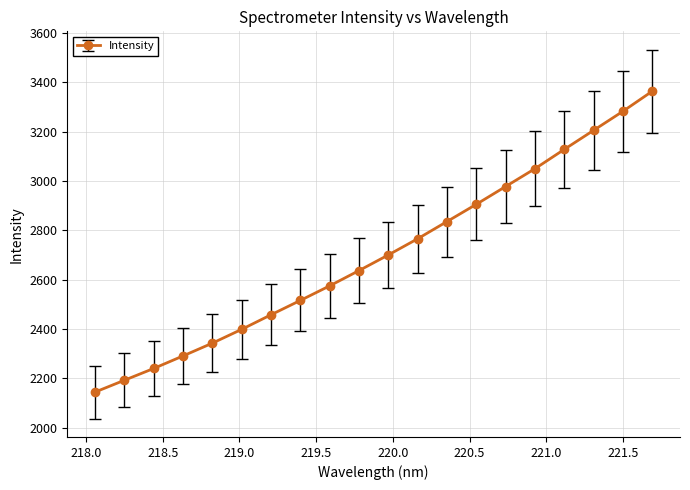

Reading left to right, what are all the values shown in this chart?

2144.9	2192.8	2240.6	2291.3	2343.1	2399.0	2458.0	2516.1	2575.1	2637.0	2700.3	2765.8	2835.4	2905.3	2977.3	3049.4	3127.6	3204.6	3281.6	3362.8